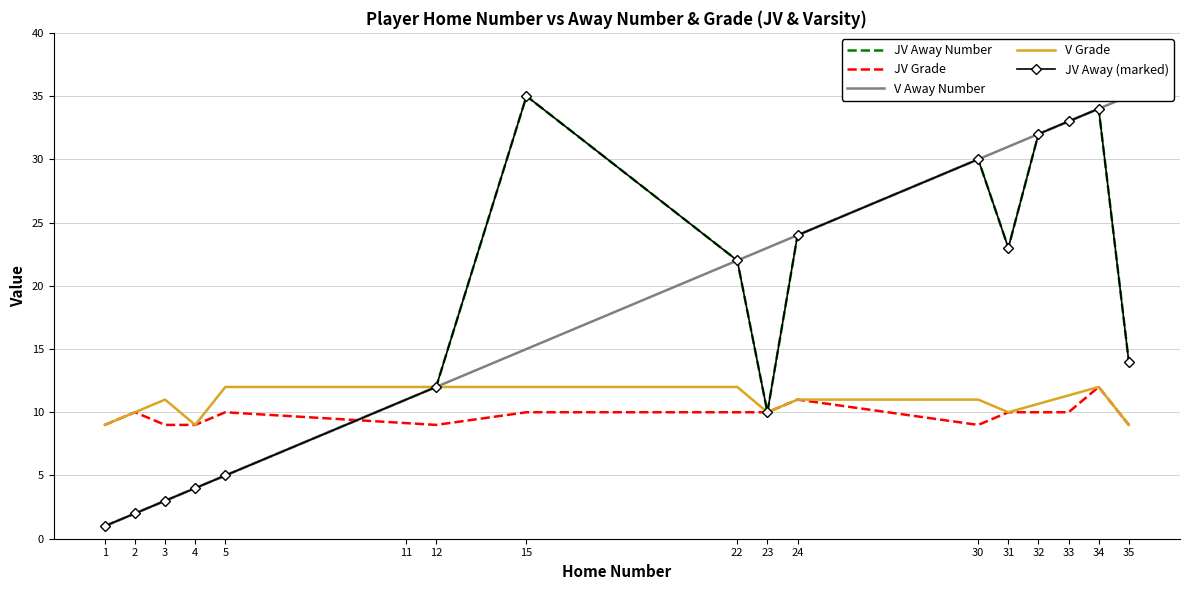

Is it true that Away Number equals 2 at 1?

False